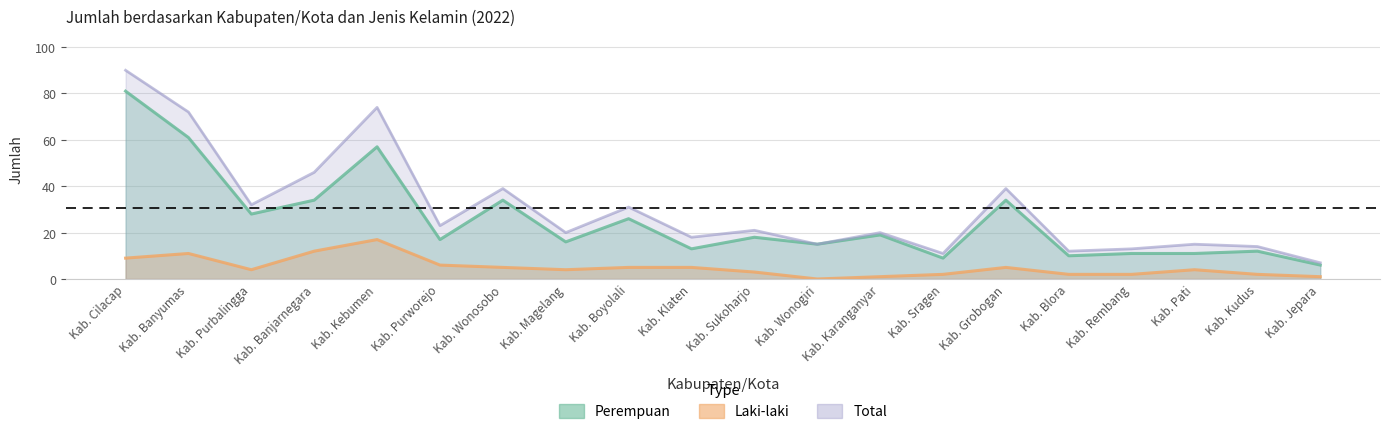

What is the sum of all Perempuan values?

512